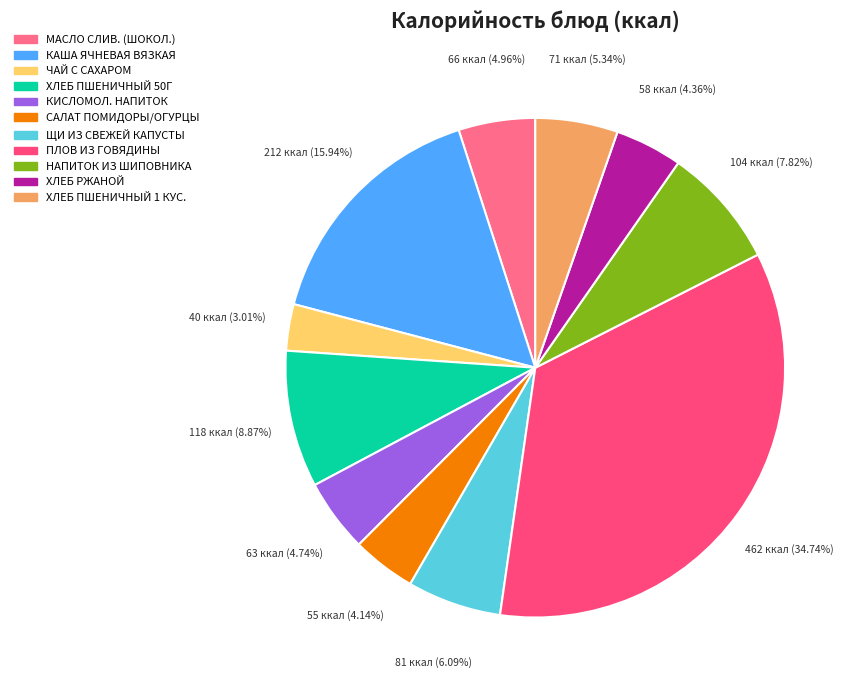

Rank the categories by value from highest to lowest.

ПЛОВ ИЗ ОТВАРНОЙ ГОВЯДИНЫ 240Г, КАША ЯЧНЕВАЯ ВЯЗКАЯ, ХЛЕБ ПШЕНИЧНЫЙ 50Г, НАПИТОК ИЗ ШИПОВНИКА, СУП ЩИ ИЗ СВЕЖЕЙ КАПУСТЫ С КАРТОФЕЛЕМ, ХЛЕБ ПШЕНИЧНЫЙ 1 КУС., МАСЛО СЛИВОЧНОЕ (ШОКОЛАДНОЕ), КИСЛОМОЛОЧНЫЙ НАПИТОК (ЙОГУРТ)., ХЛЕБ РЖАНОЙ, САЛАТ ИЗ СВЕЖИХ ПОМИДОРОВ И ОГУРЦОВ., ЧАЙ С САХАРОМ